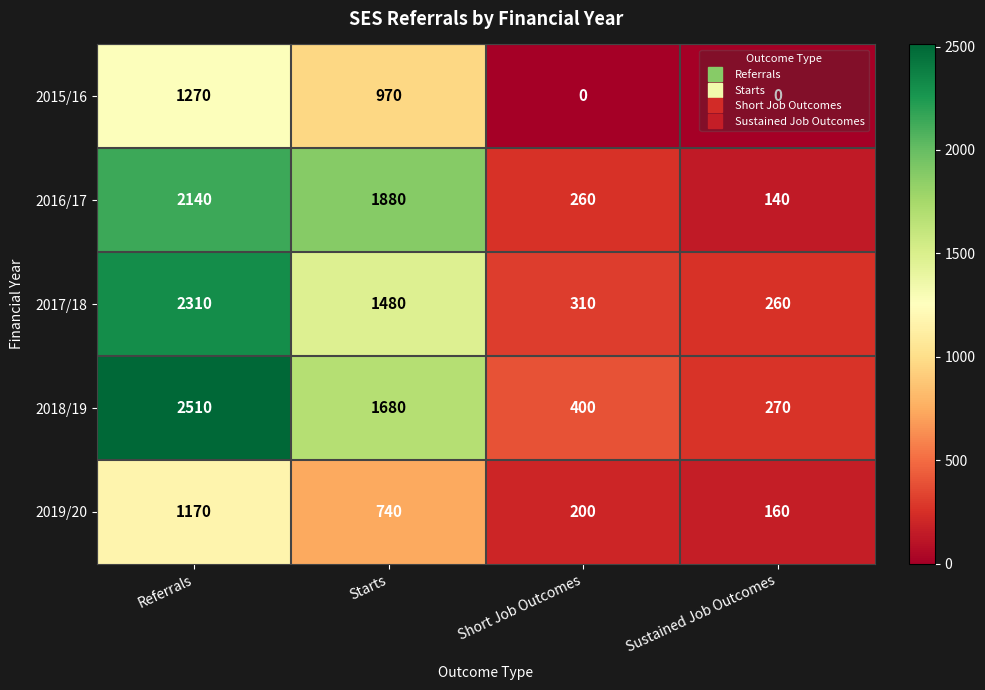

Count the 2015/16 values in the range 0 to 1270.

4